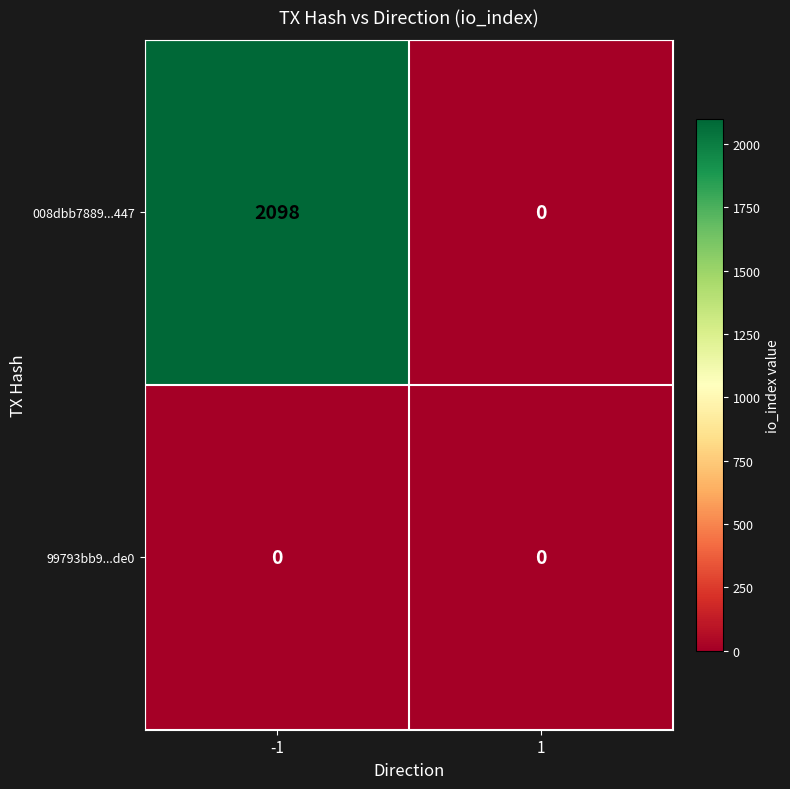

Is it true that 008dbb7889...447 equals 3754 at -1?

False